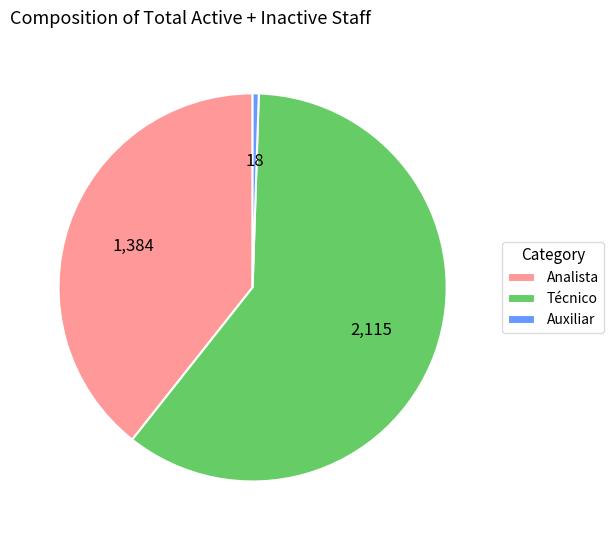

Which slice is the smallest?

Auxiliar